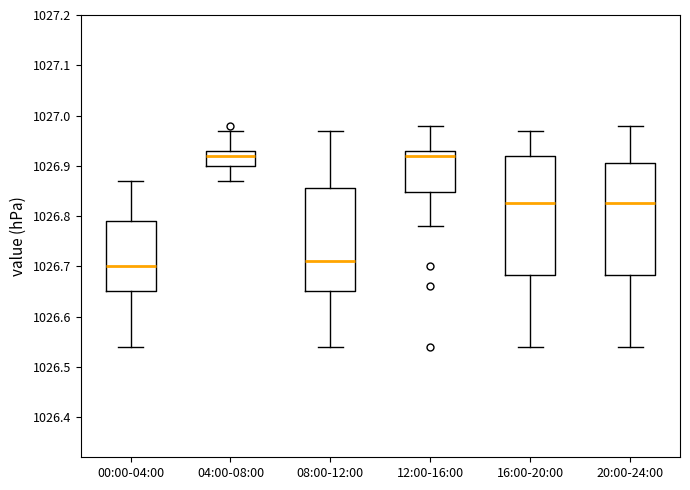

Comparing the boxes themselves (not the whiskers), which one is the tallest?

16:00-20:00